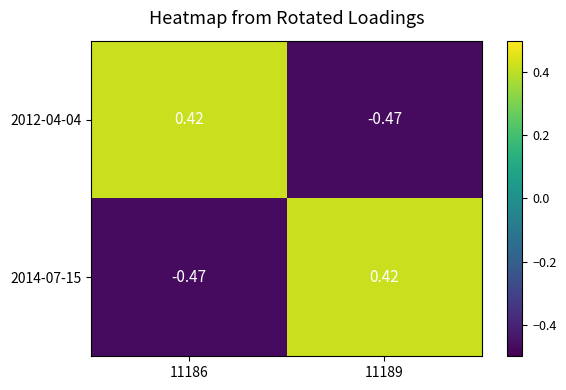

Is the value of 2012-04-04 at 11189 greater than the value of 2014-07-15 at 11189?

No